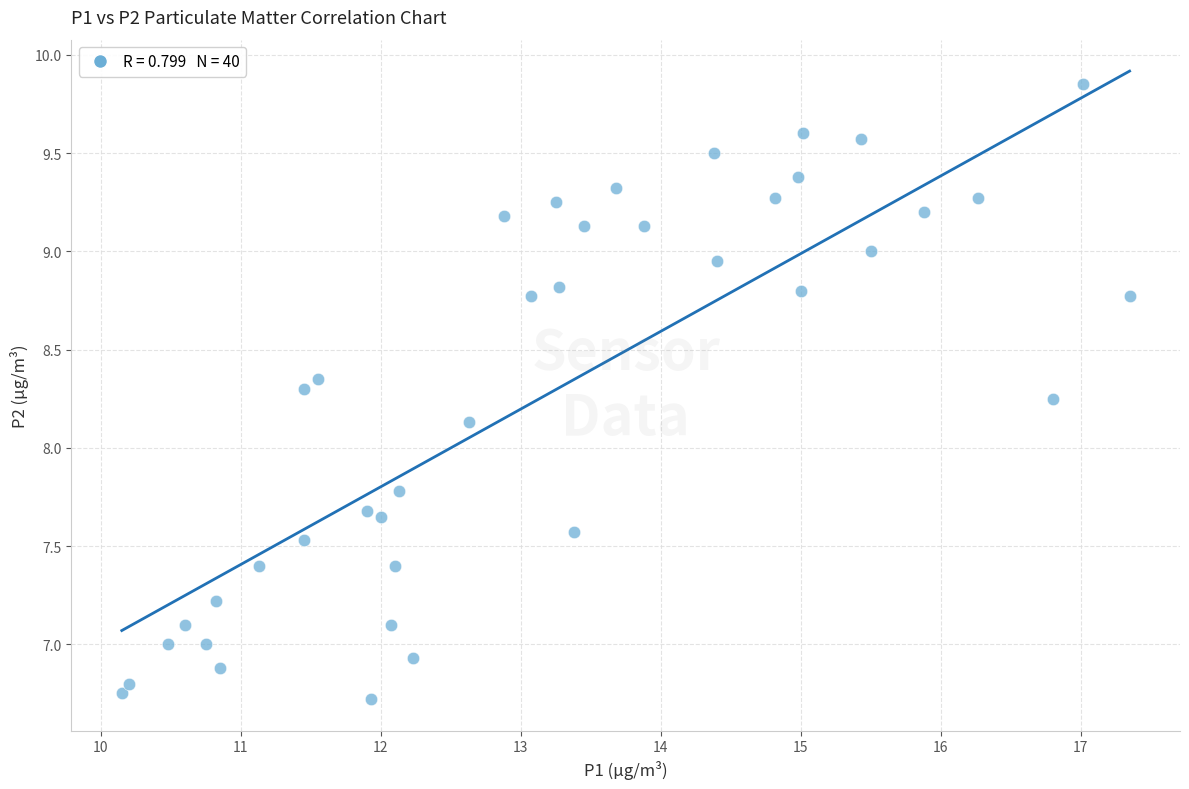

What Y value in the scatter plot is closest to 8?

8.1